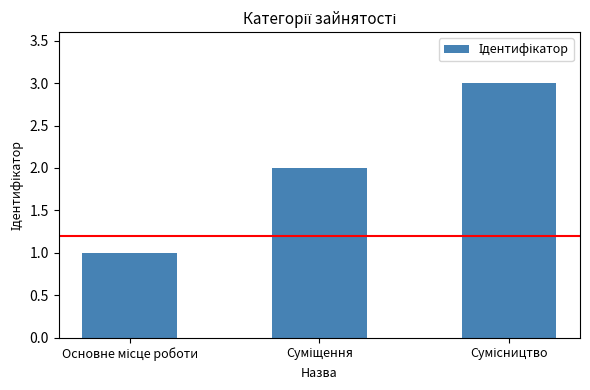

What is the greatest value displayed?

3